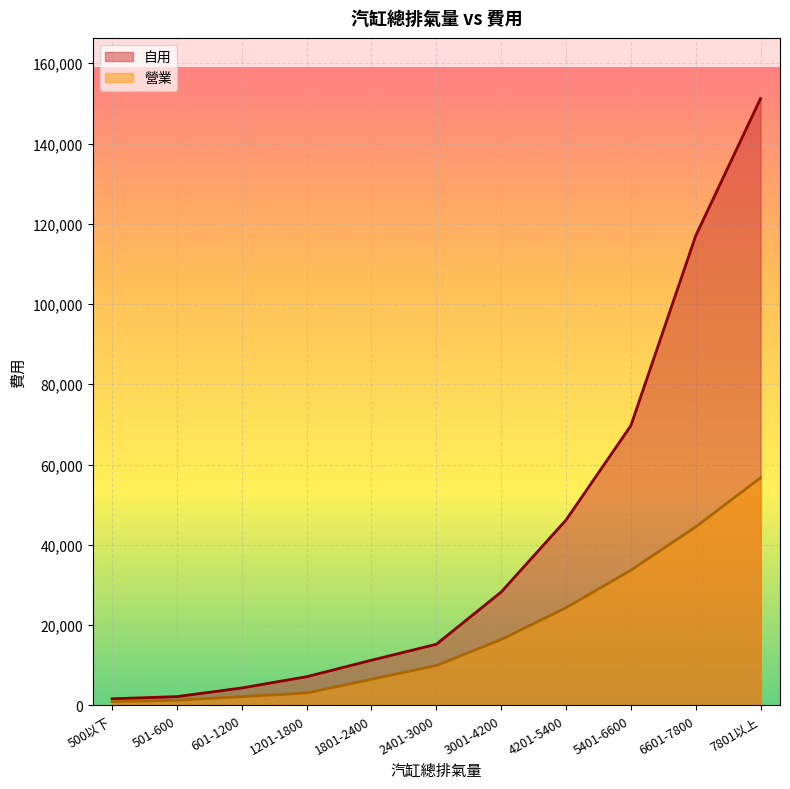

True or false: 自用 and 營業 cross at least once.

False